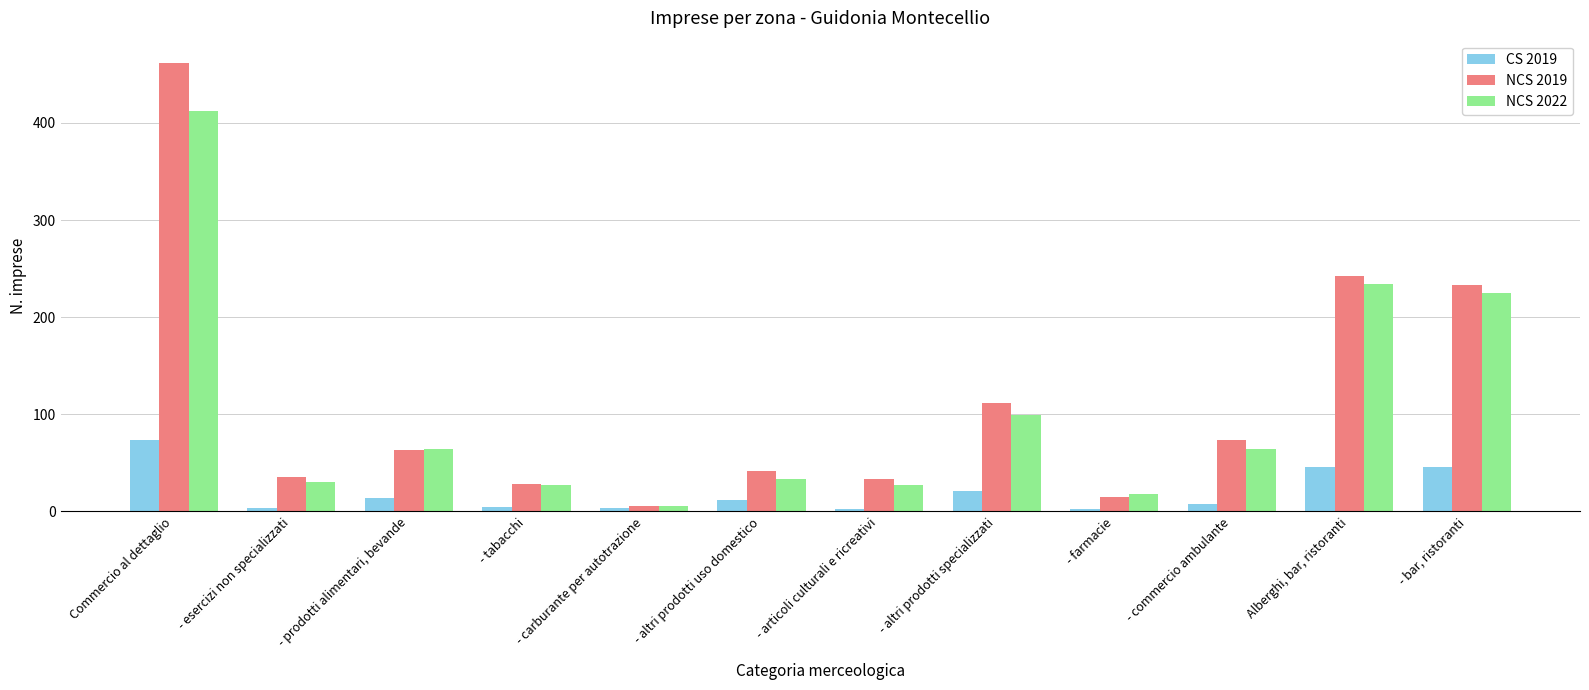

Is the value of NCS 2019 at - tabacchi greater than the value of NCS 2022 at - bar, ristoranti?

No